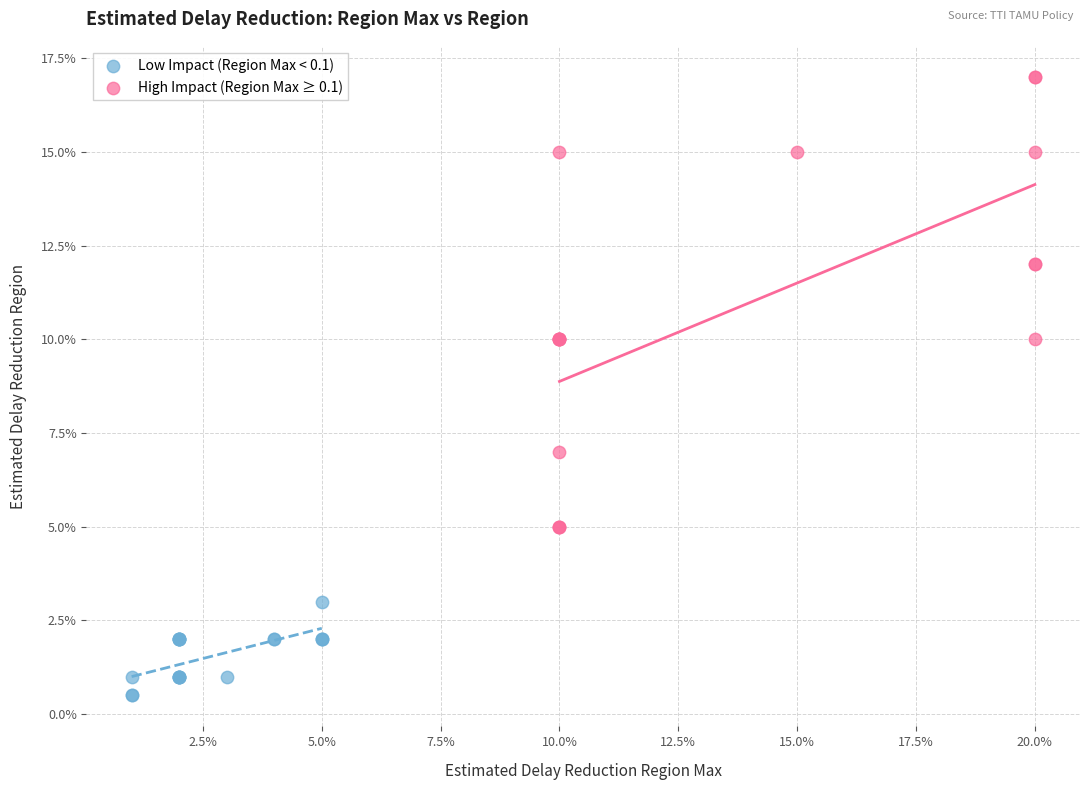

Which series has the largest Y range (max minus min)?

High Impact (Region Max ≥ 0.1)